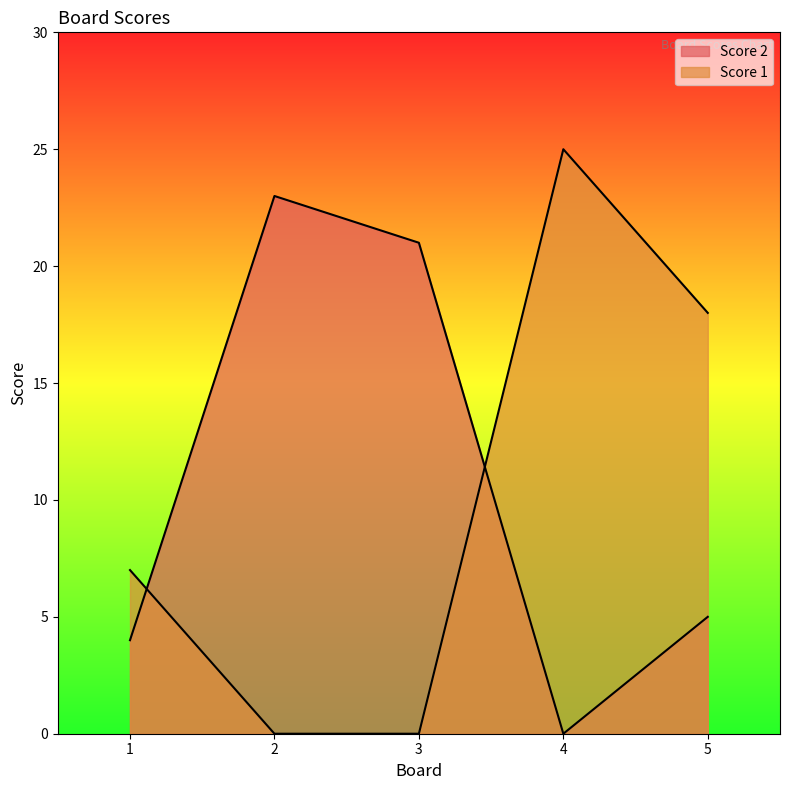

What is the sum of the Score 1 values at 2 and 1?

7